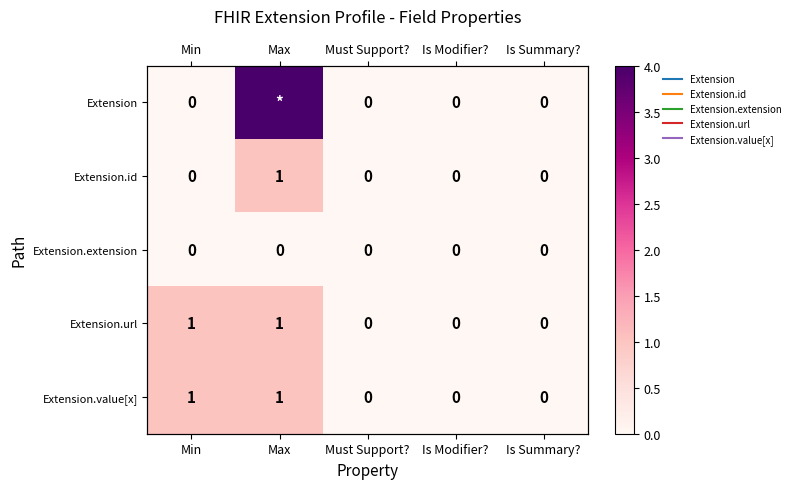

What is the highest value of the Extension.value[x] series?

1